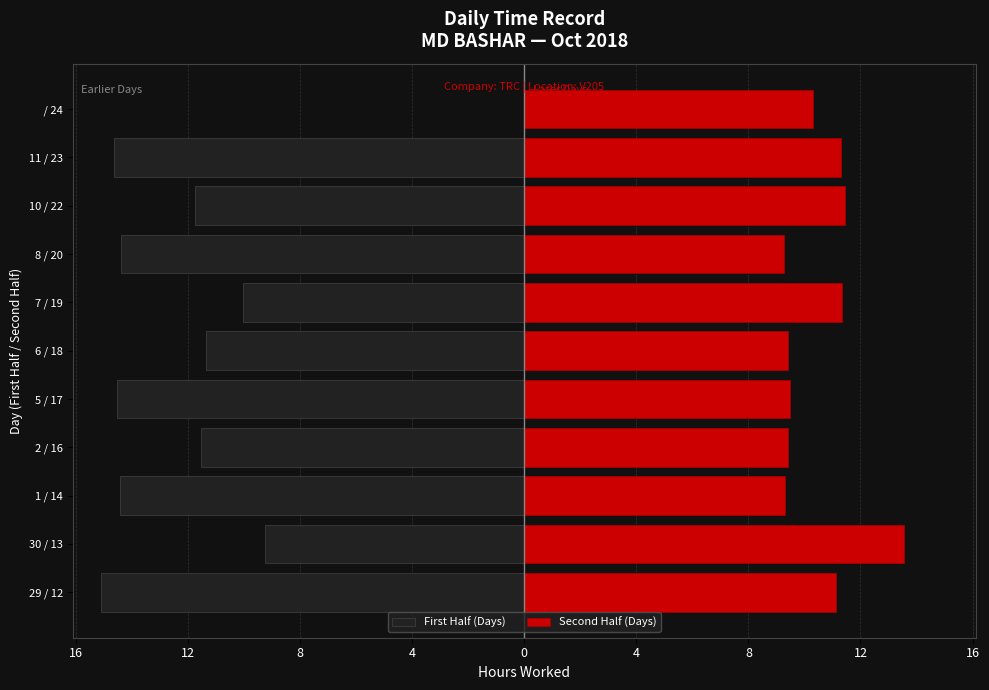

Reading right to left, extract all data points from this chart.

First Half (Days): 0.0	-14.7	-11.8	-14.4	-10.1	-11.4	-14.5	-11.5	-14.4	-9.3	-15.1
Second Half (Days): 10.3	11.3	11.4	9.3	11.3	9.4	9.5	9.4	9.3	13.6	11.1